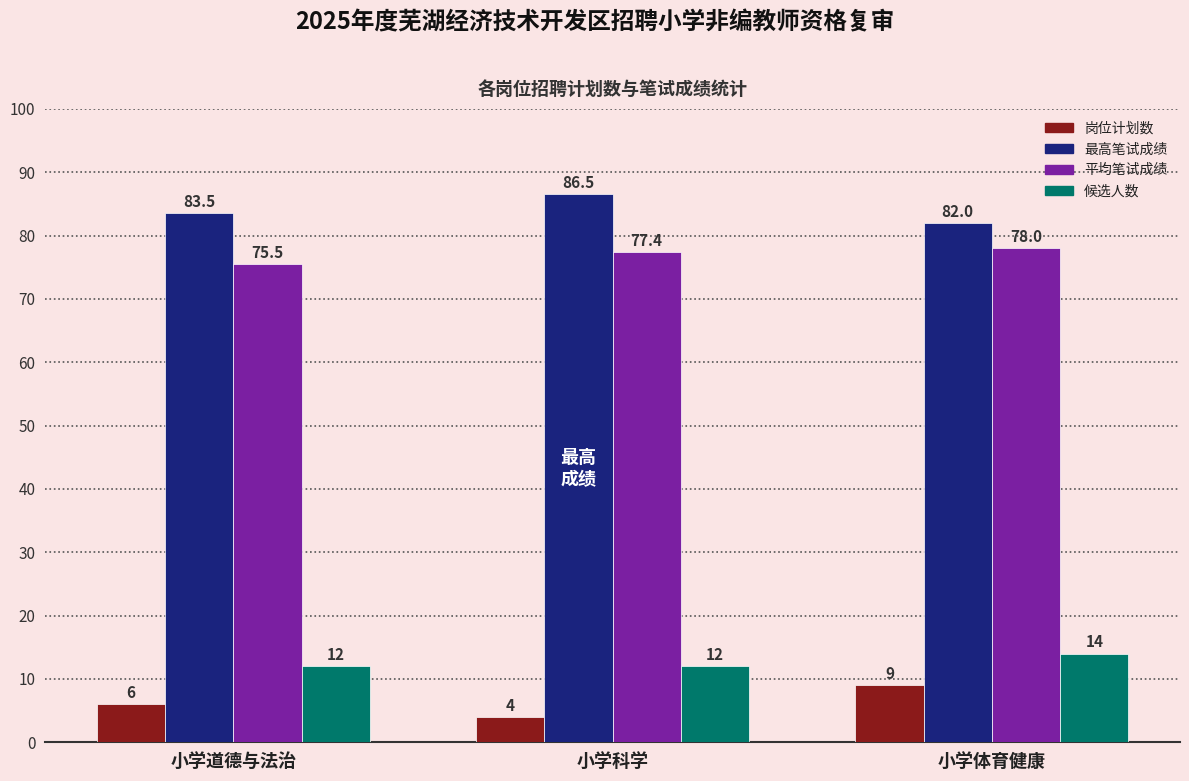

Which series has the widest spread of values?

岗位计划数